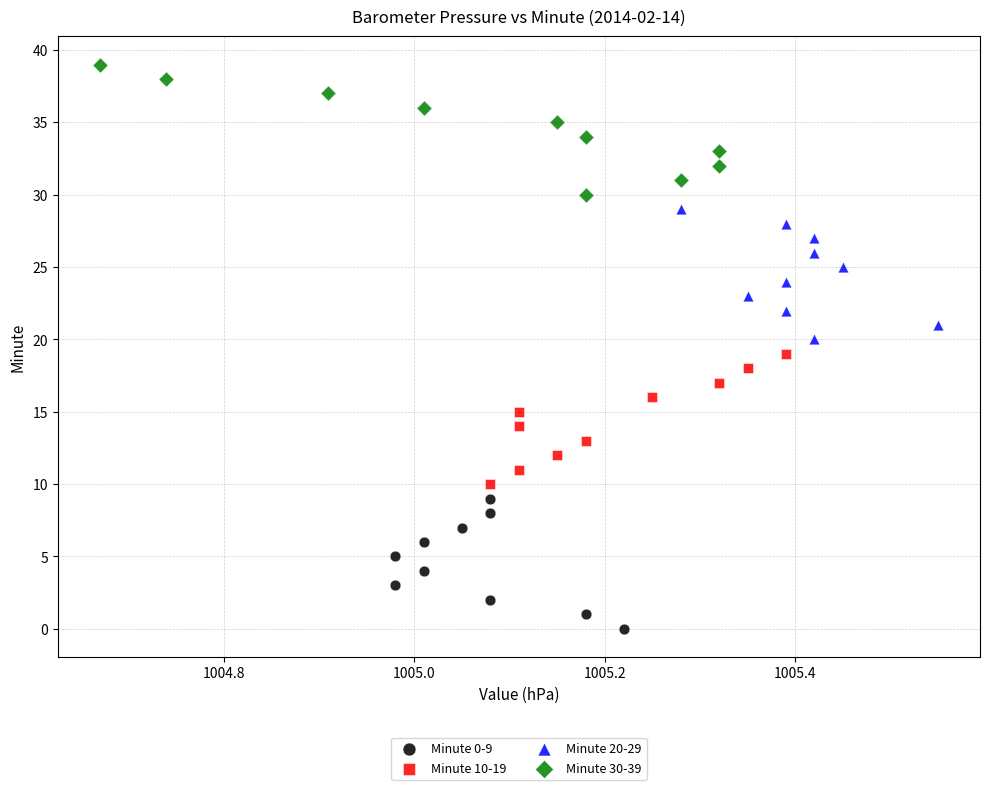

Which series reaches the maximum Y coordinate?

Minute 30-39